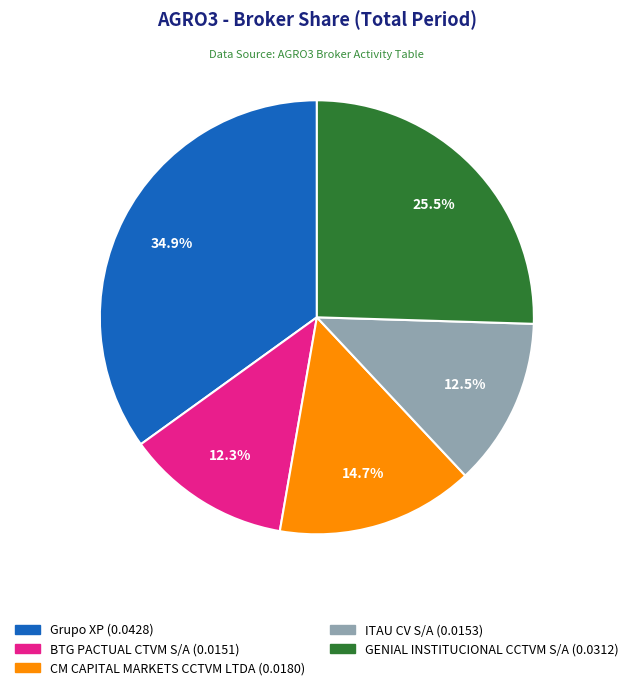

Is there a majority slice in this chart?

No